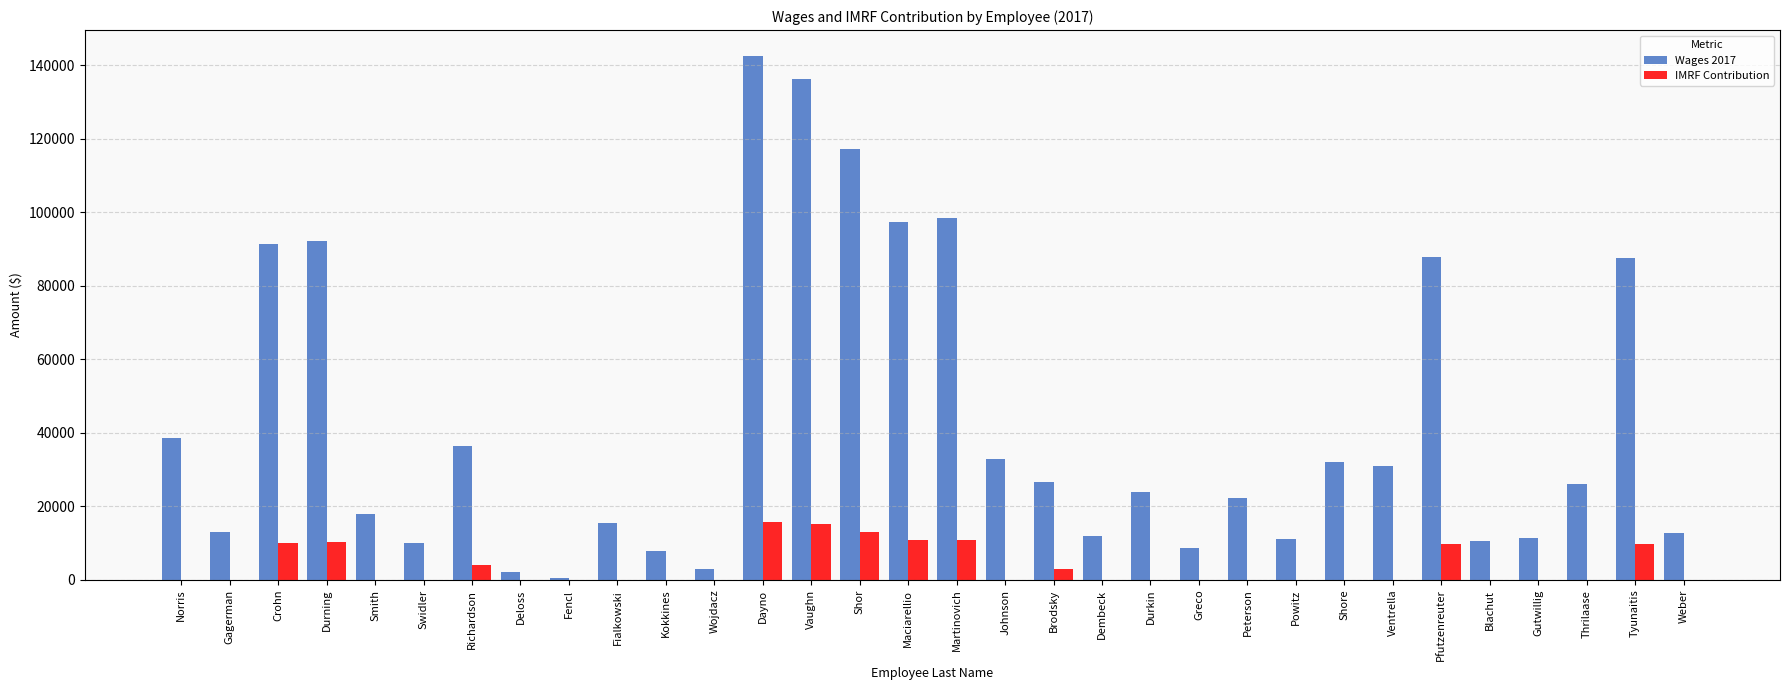

At which category is the sum across all series the highest?

Dayno